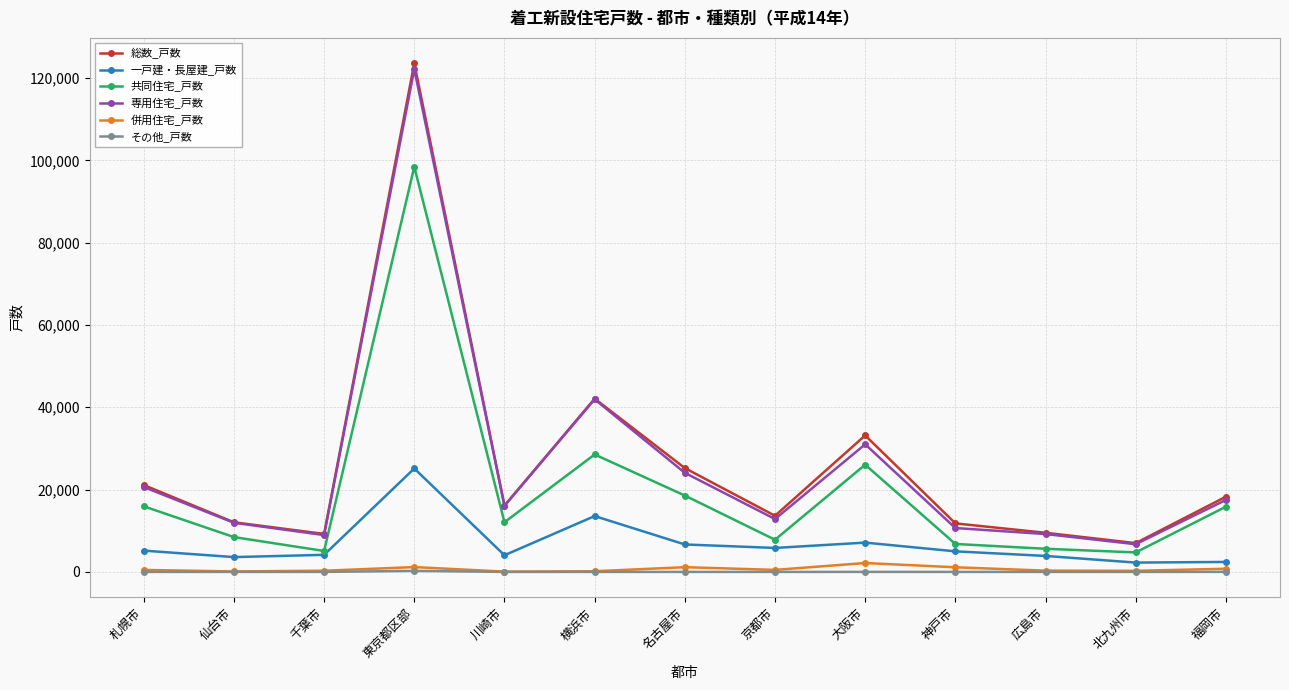

At which category does 共同住宅_戸数 reach its first local peak?

東京都区部